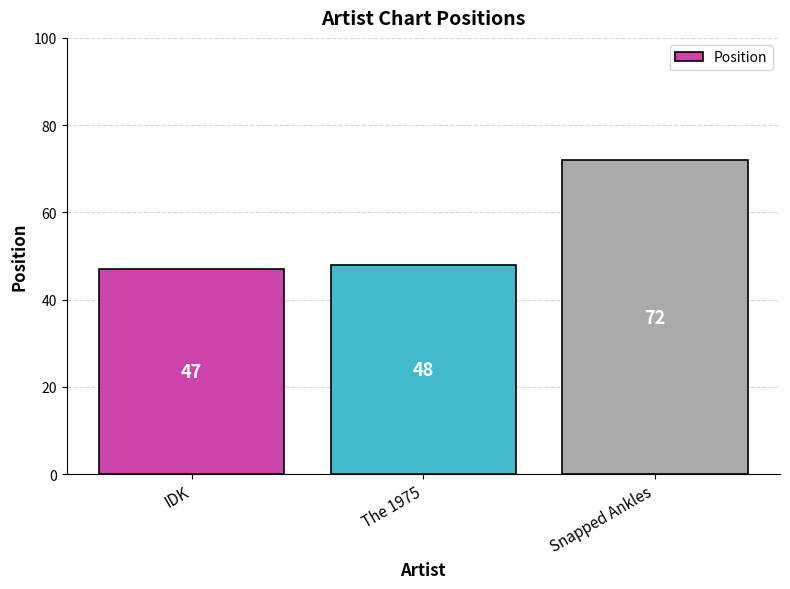

Reading left to right, list all the values displayed in this chart.

IDK=47	The 1975=48	Snapped Ankles=72